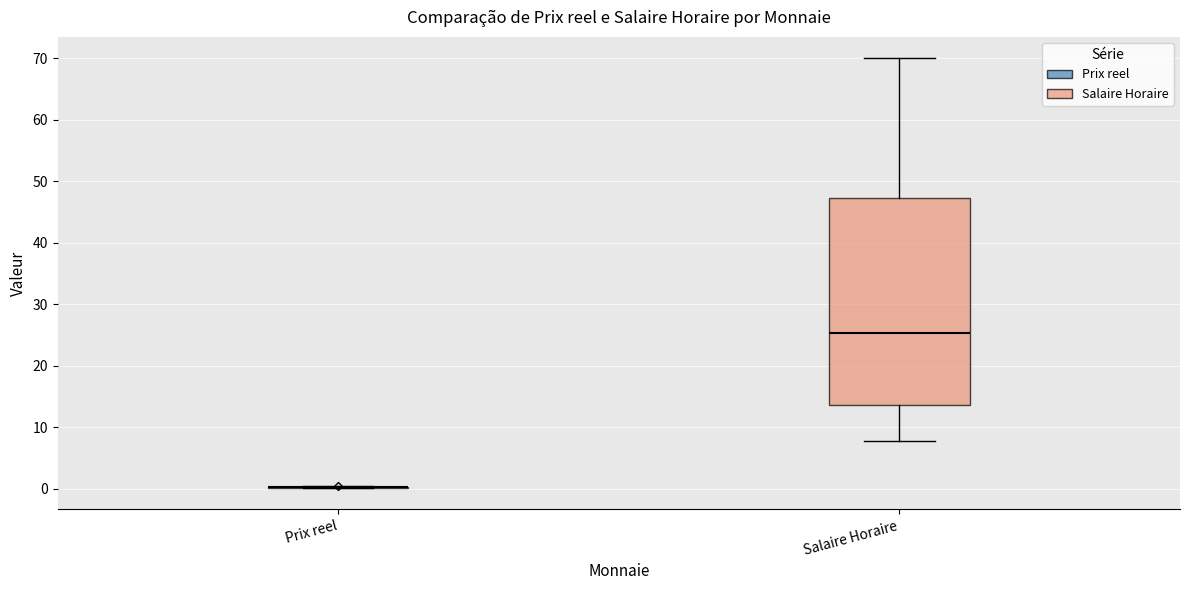

Comparing the boxes themselves (not the whiskers), which one is the tallest?

Salaire Horaire